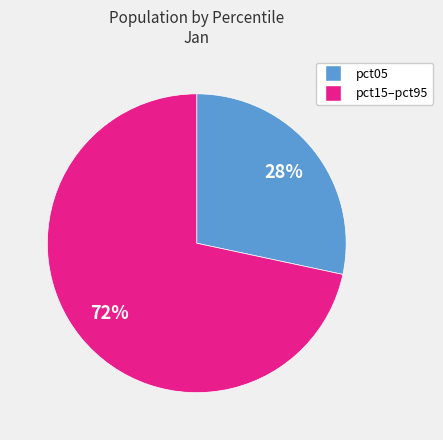

Is there any slice that represents more than half of the pie?

Yes